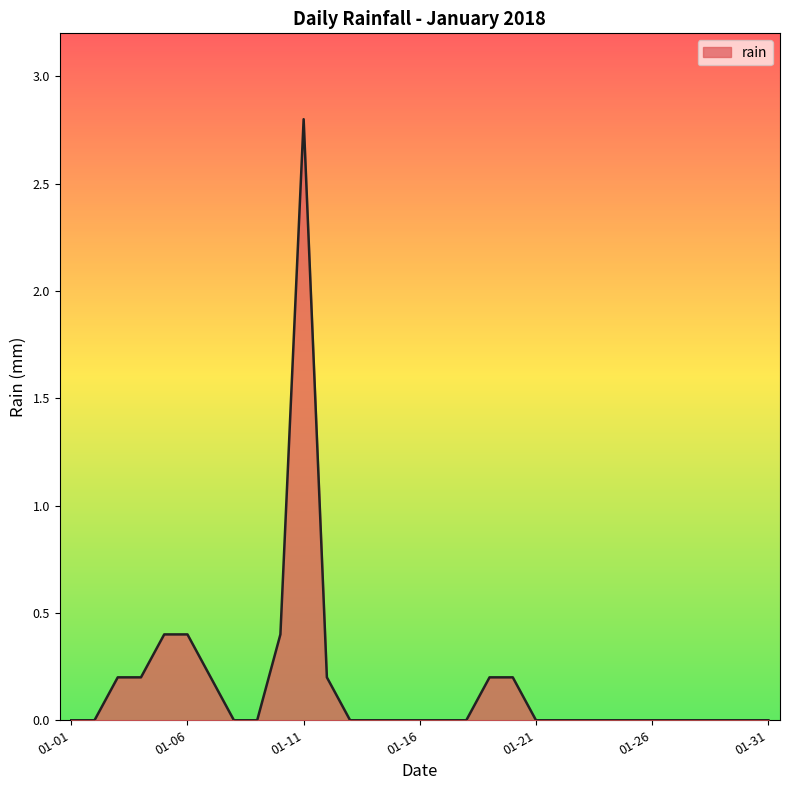

What is the greatest value displayed?

2.8